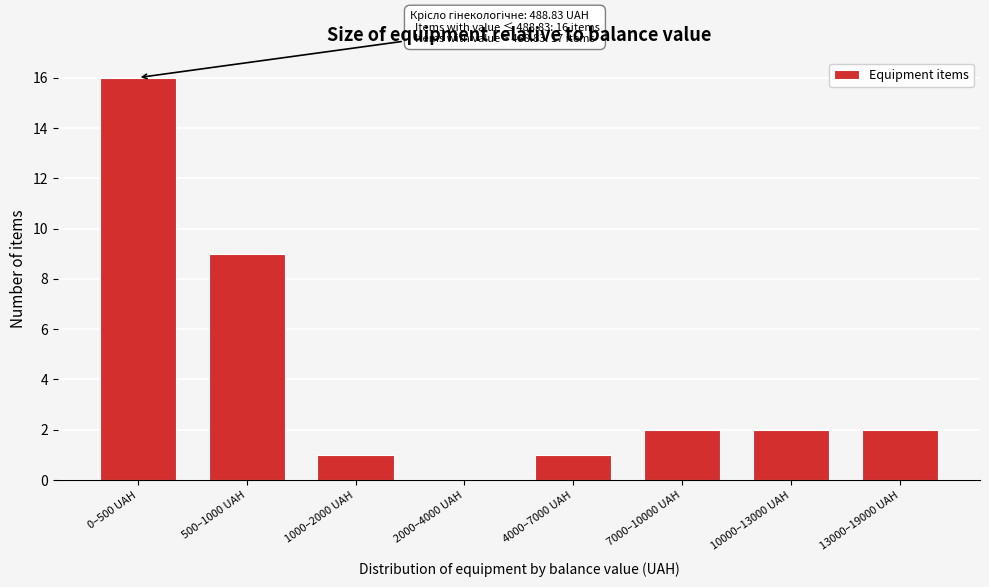

Reading left to right, transcribe all the data shown in this chart.

0–500 UAH=16	500–1000 UAH=9	1000–2000 UAH=1	2000–4000 UAH=0	4000–7000 UAH=1	7000–10000 UAH=2	10000–13000 UAH=2	13000–19000 UAH=2